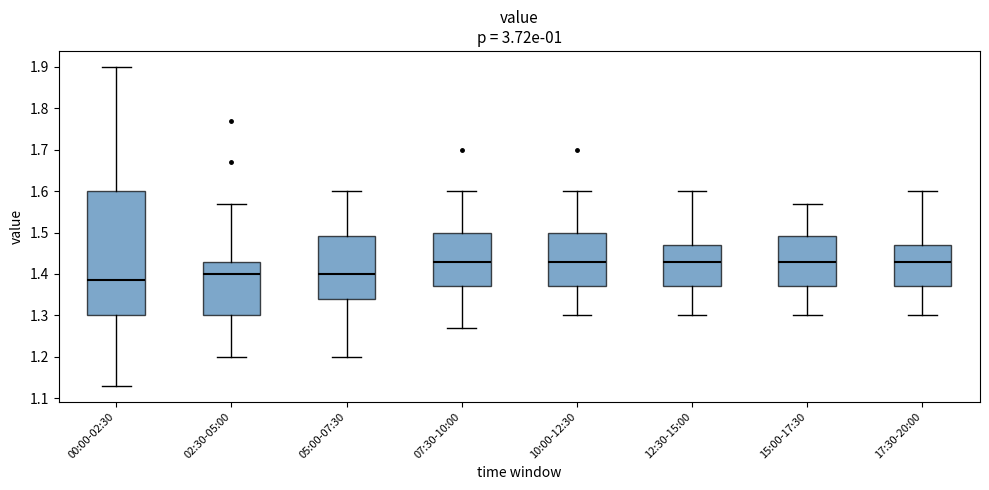

Where is the lower edge of the box for 05:00-07:30 on the y-axis? The values are not printed on the chart, so give them approximately, as read against the axis.

1.34